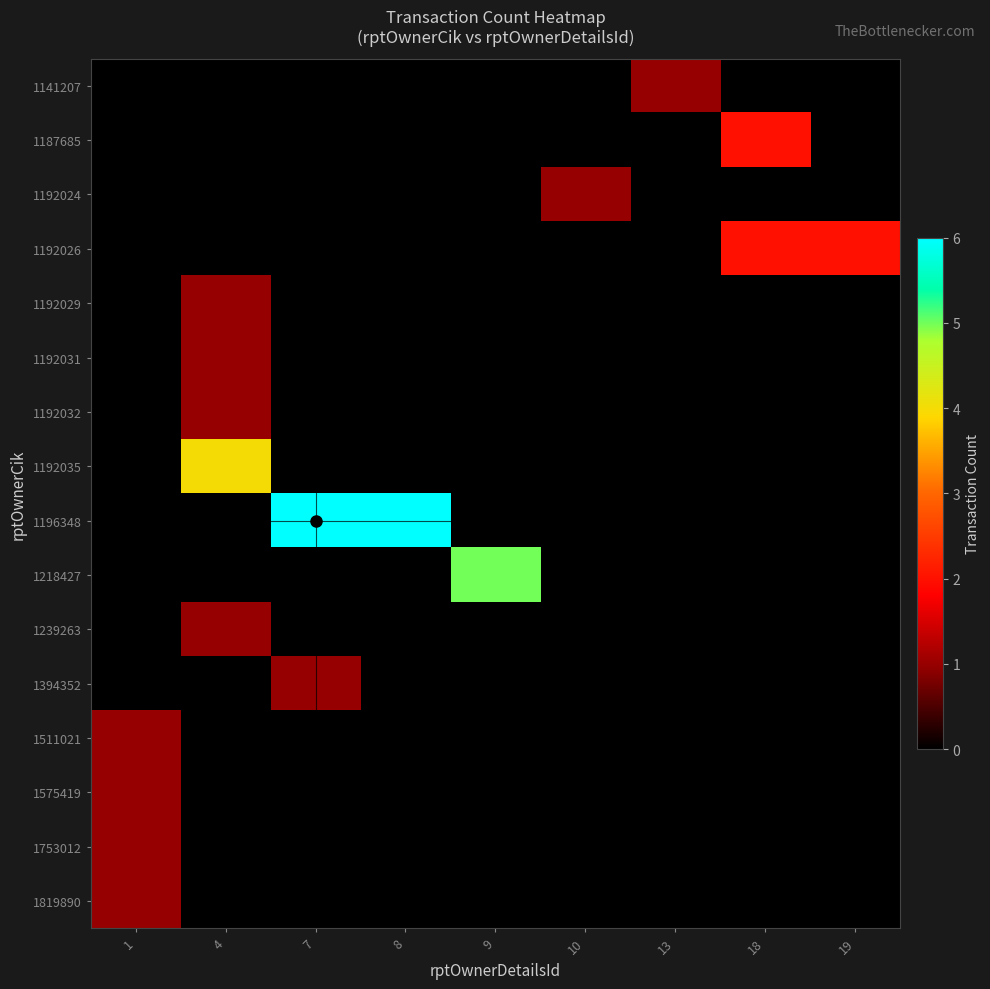

At which category is the sum across all series the highest?

4